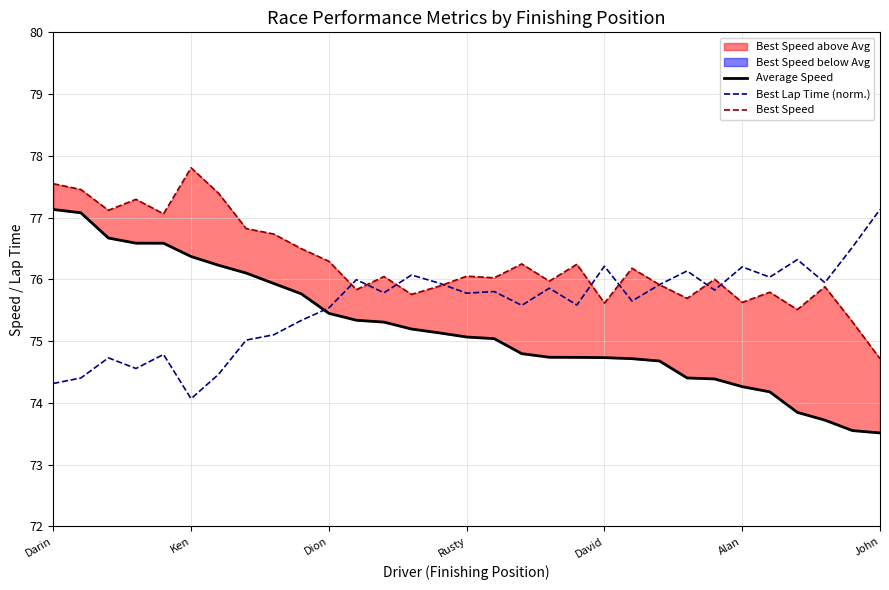

What is the difference between the maximum and minimum values in the Best Speed series?

3.1